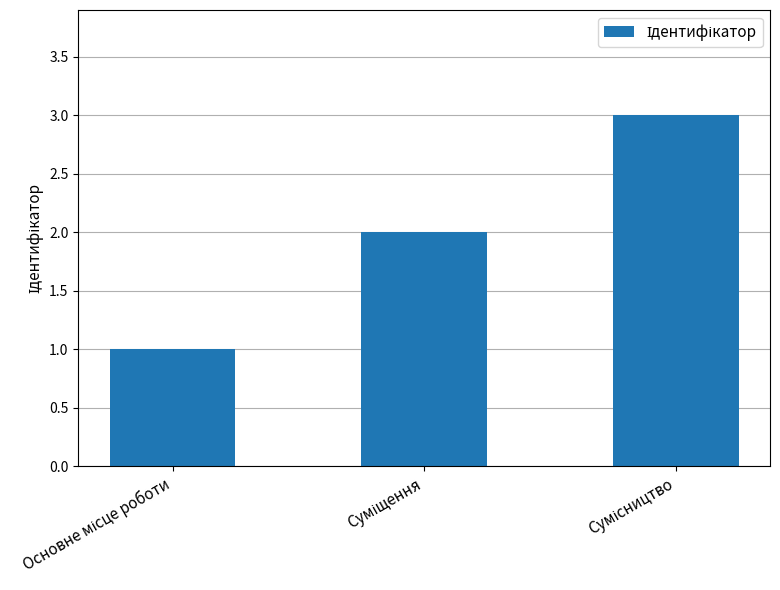

What is the maximum value shown in the chart?

3